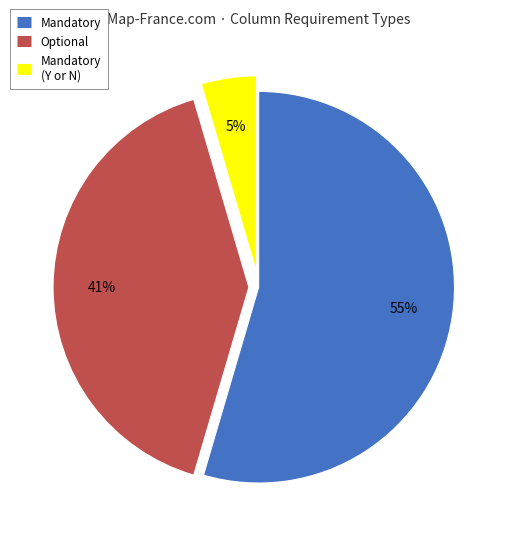

To the nearest percent, what is the difference between the largest and smallest slice percentages?

50%